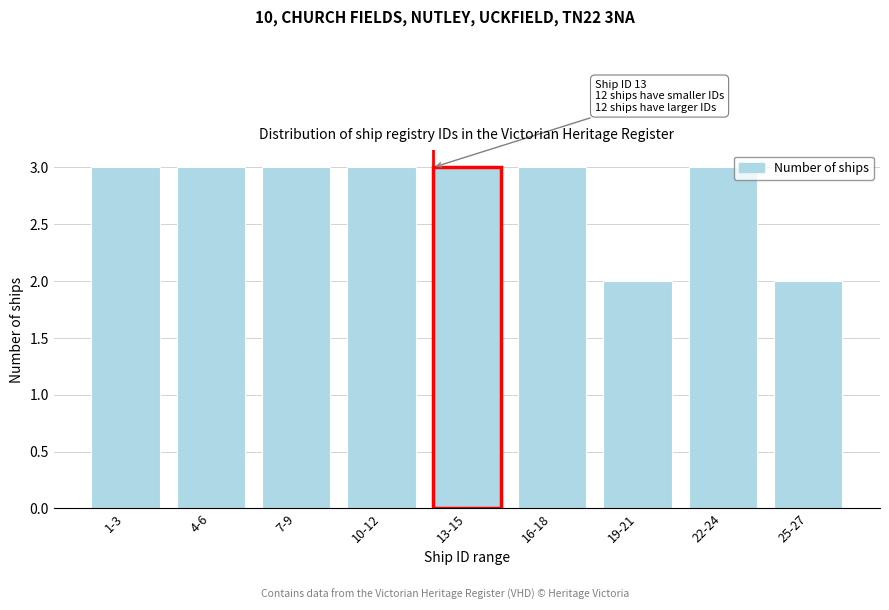

Reading left to right, what are all the values shown in this chart?

3	3	3	3	3	3	2	3	2